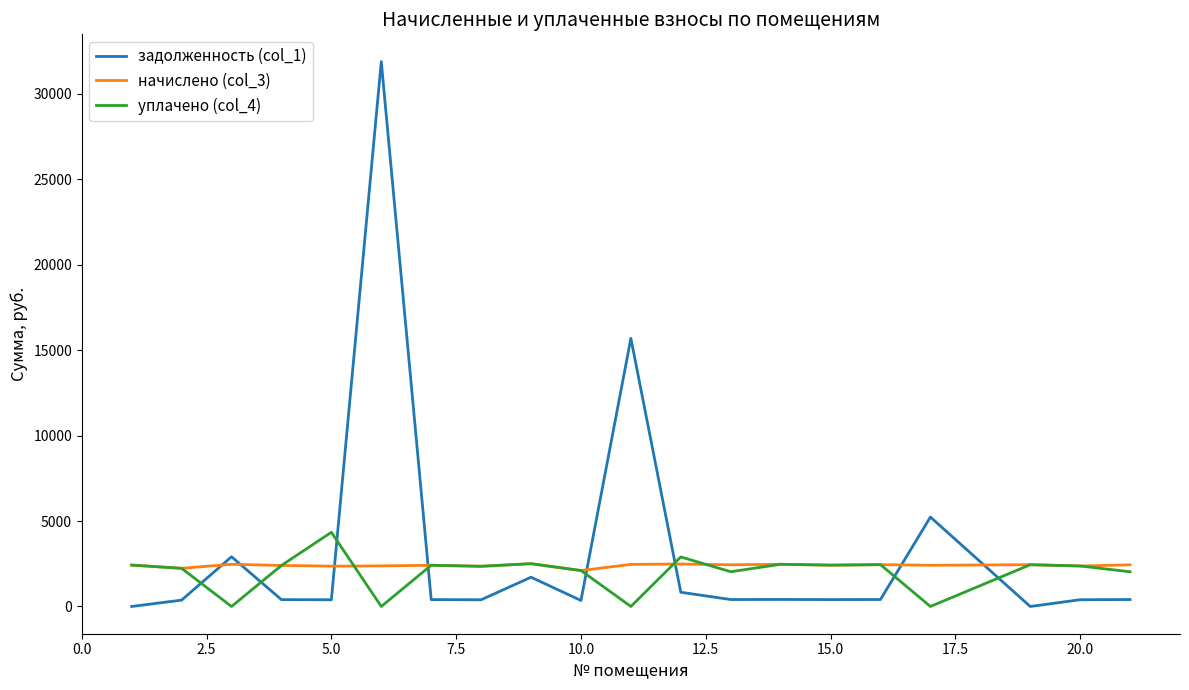

Which series has the widest spread of values?

задолженность (col_1)